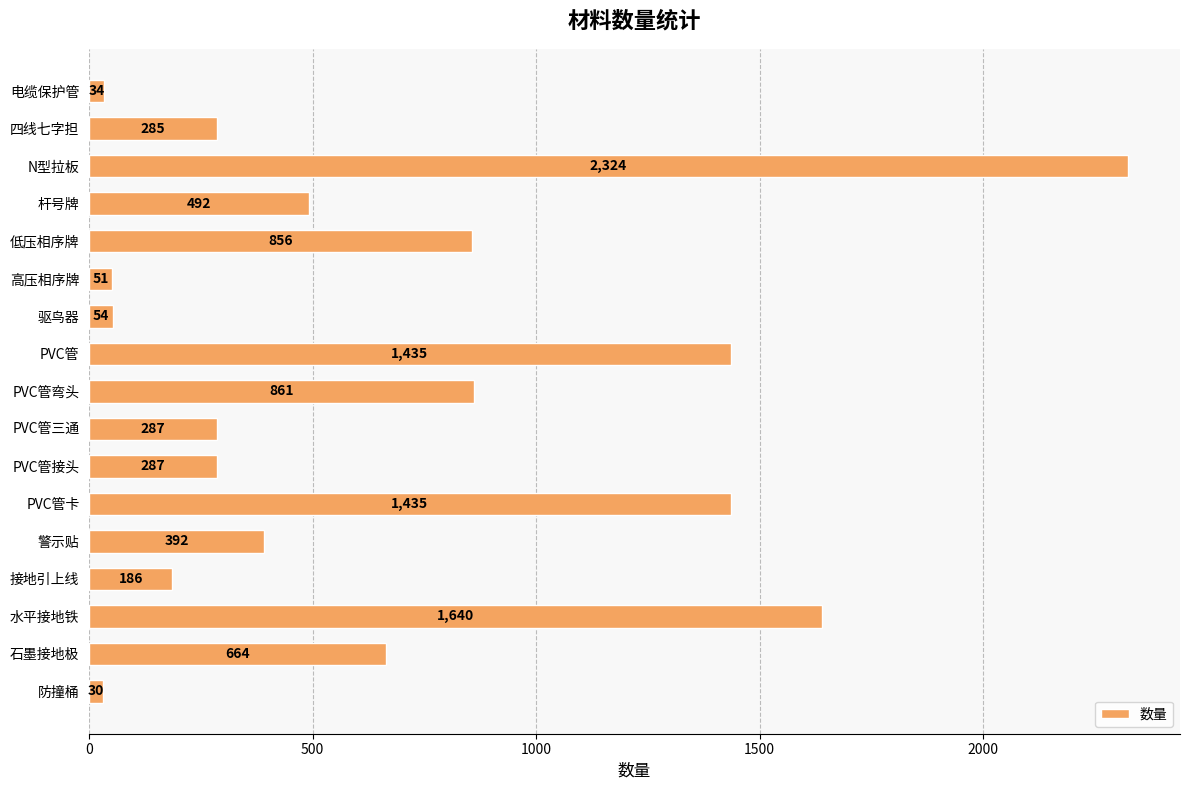

Which label corresponds to the largest value in the chart?

N型拉板